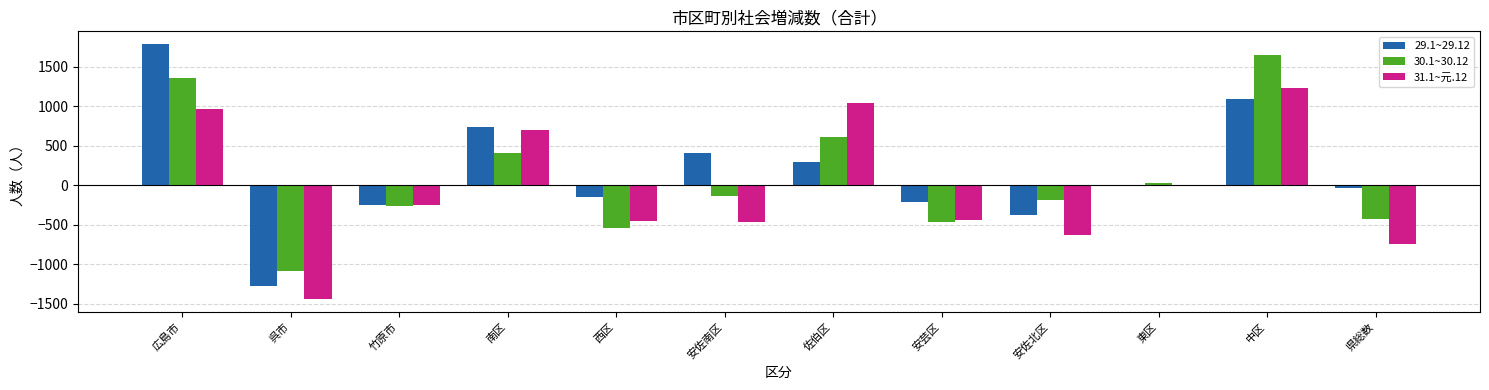

Is it true that 31.1~元.12 equals 1577 at 佐伯区?

False